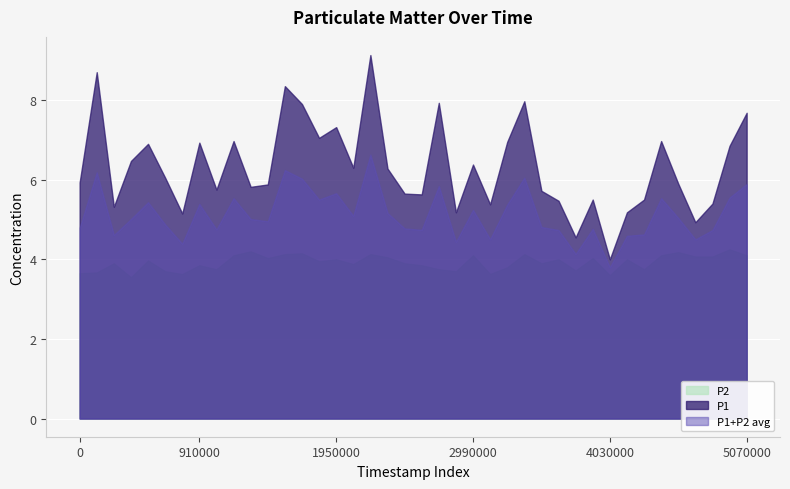

In P1, how many points are higher than both neighbors (excluding endpoints)?

12